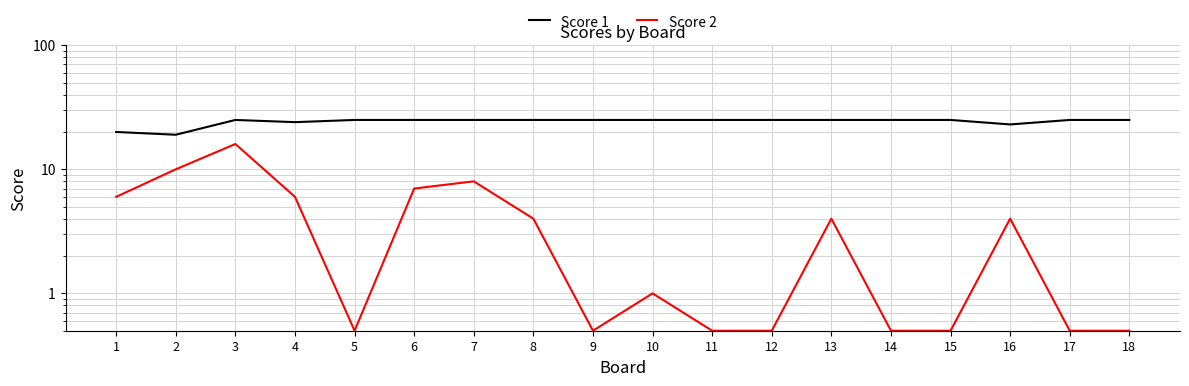

Is this an area chart (filled region under the line)?

No